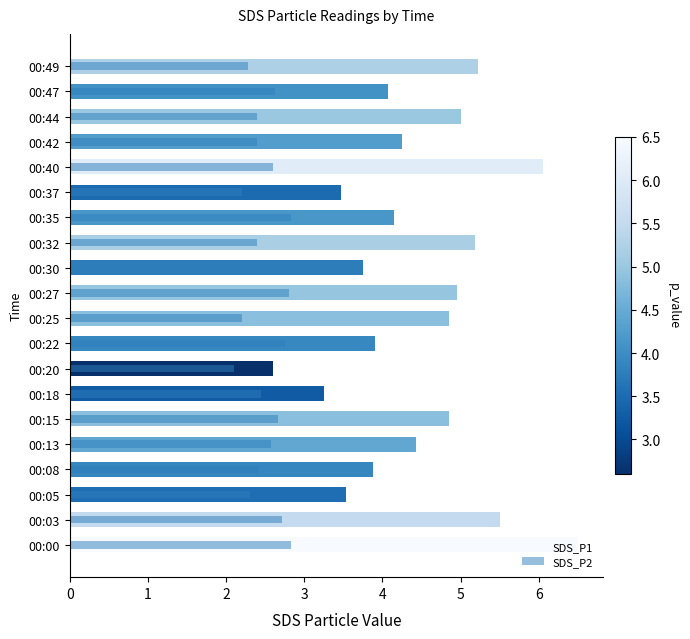

Reading left to right, transcribe all the data shown in this chart.

SDS_P1: 6.5	5.5	3.5	3.9	4.4	4.8	3.2	2.6	3.9	4.8	5.0	3.8	5.2	4.2	3.5	6.0	4.2	5.0	4.1	5.2
SDS_P2: 2.8	2.7	2.3	2.4	2.6	2.7	2.5	2.1	2.8	2.2	2.8	2.5	2.4	2.8	2.2	2.6	2.4	2.4	2.6	2.3